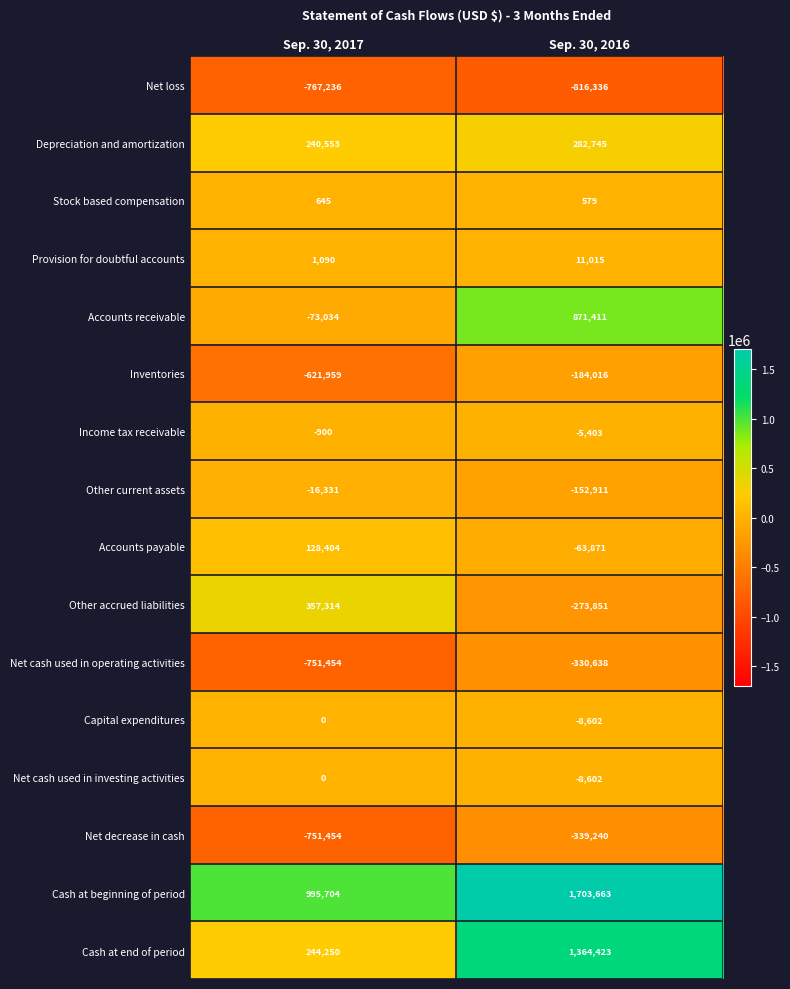

How many data points does each series have?

2